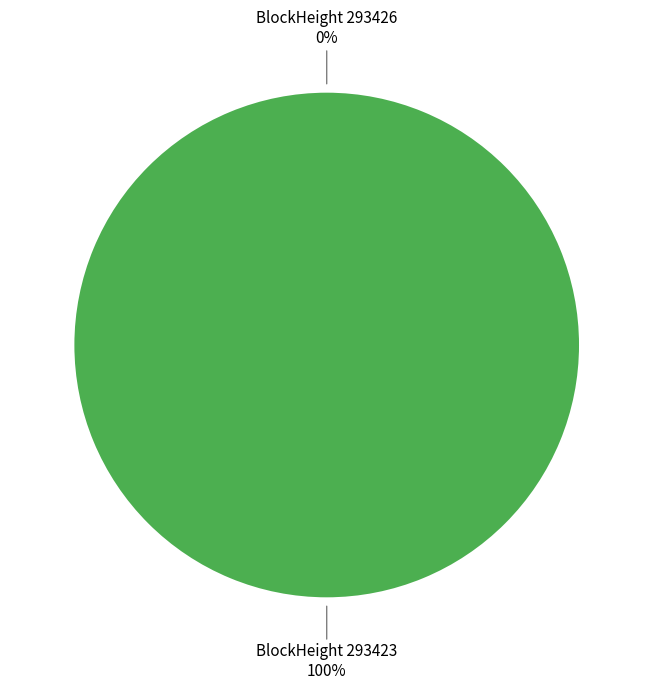

How many slices are in this pie chart?

2